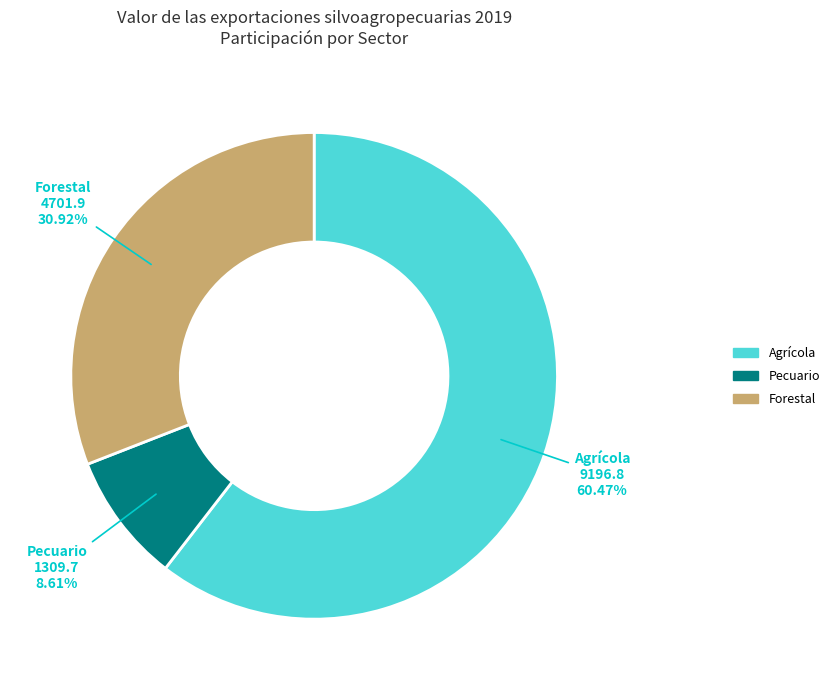

To the nearest percent, what is the average slice percentage?

33%